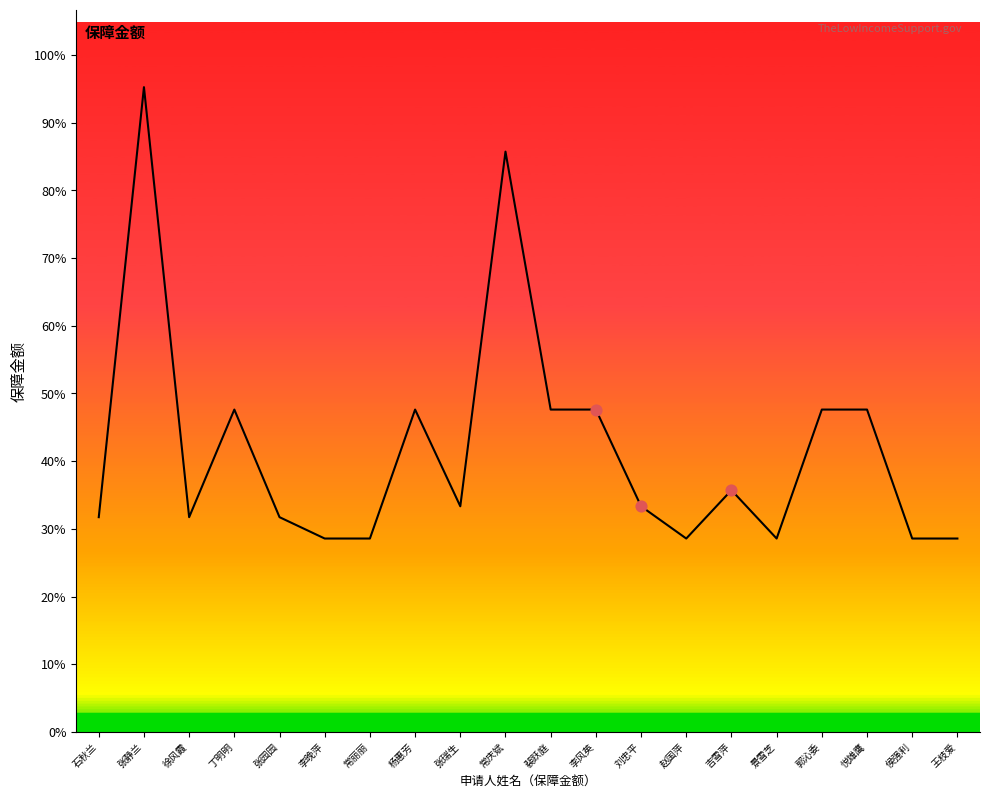

What is the ratio of the value at 赵国萍 to the value at 王枝爱?

1.0